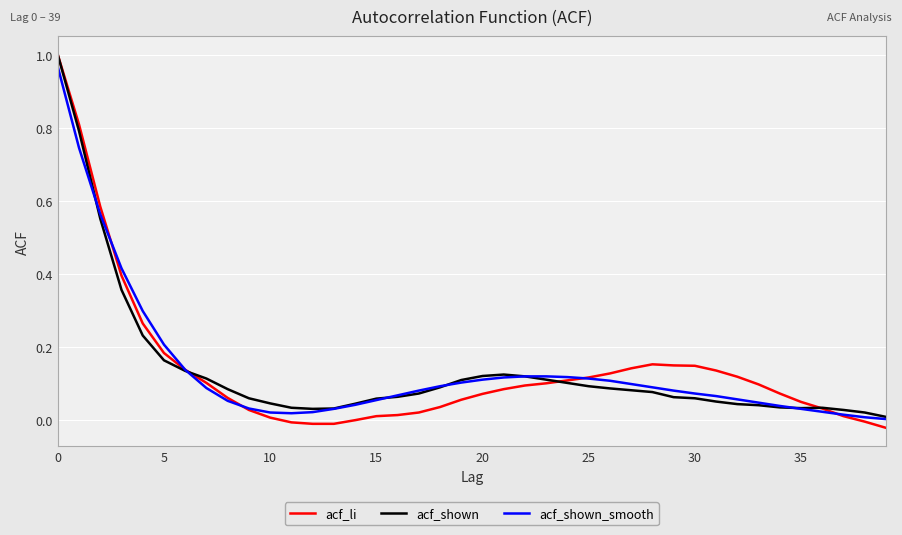

Which series has the widest spread of values?

acf_li